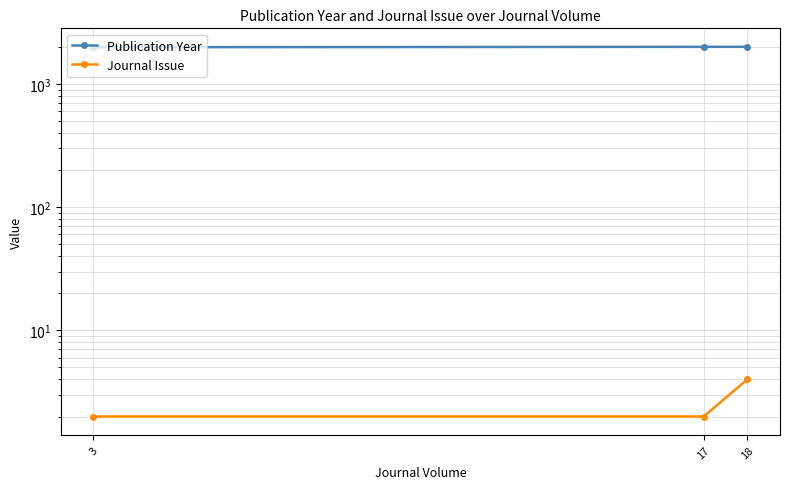

What is the minimum value for Journal Issue?

2